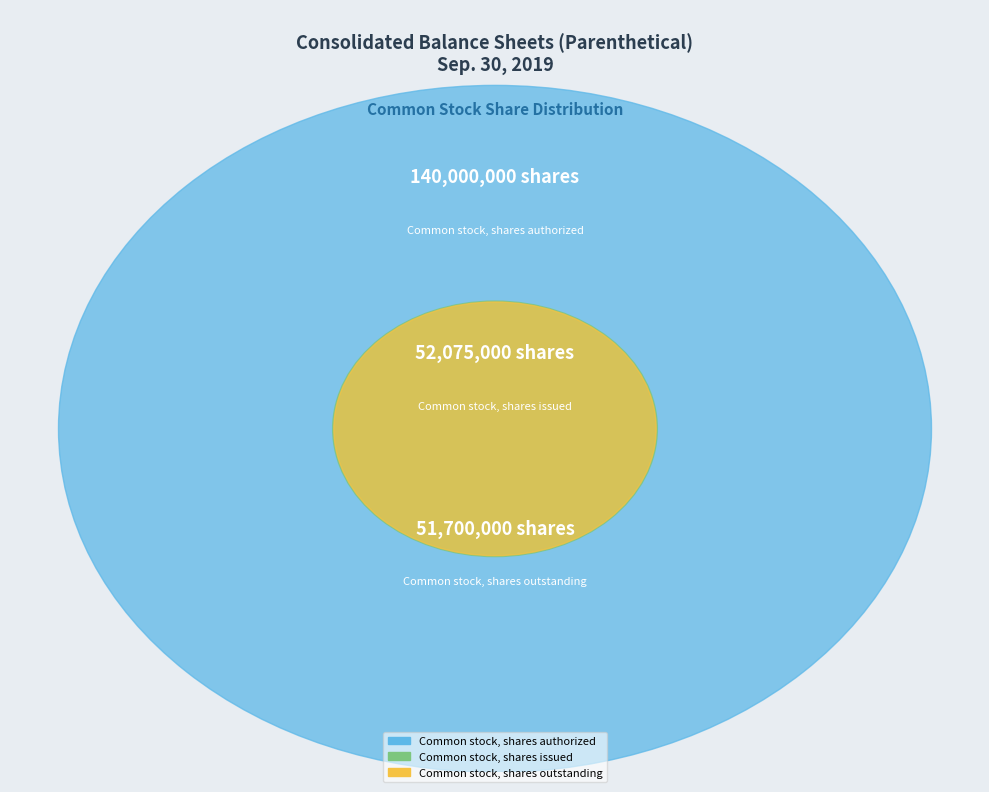

True or false: Common stock, shares outstanding accounts for 26% of the total.

False